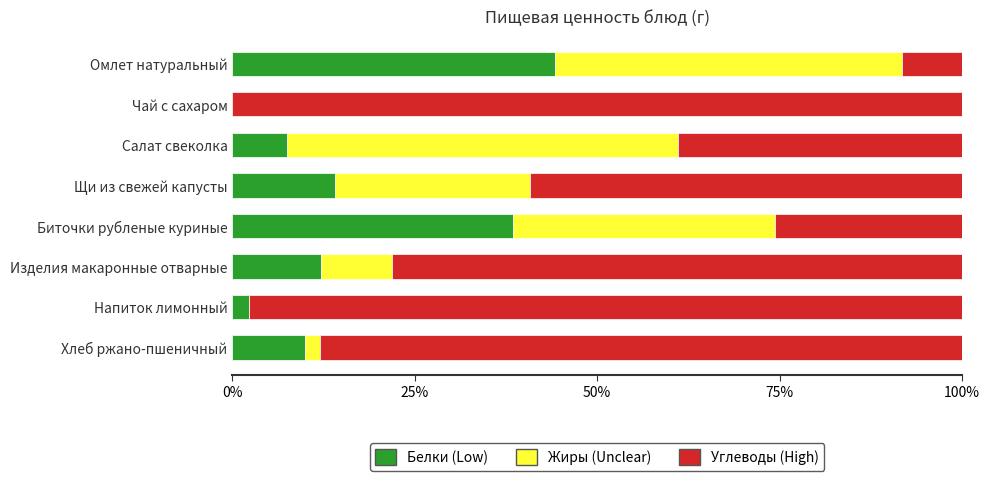

What is the total value across all series at Биточки рубленые куриные?

100.0